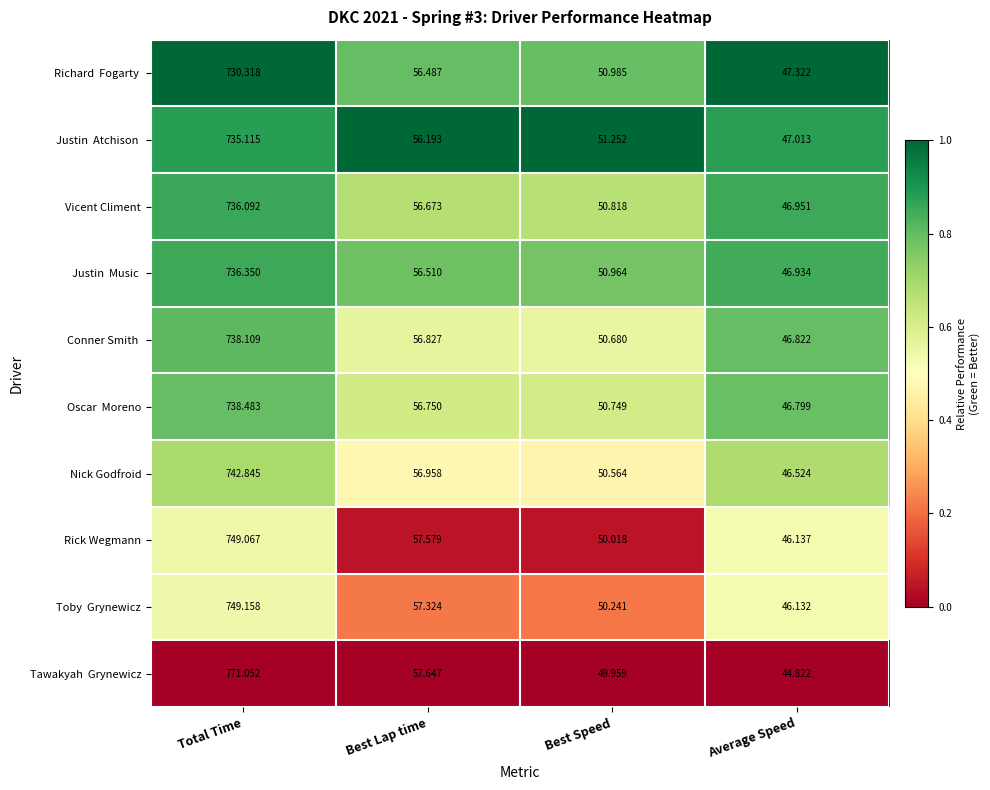

What is the total value across all series at Best Lap time?

568.9